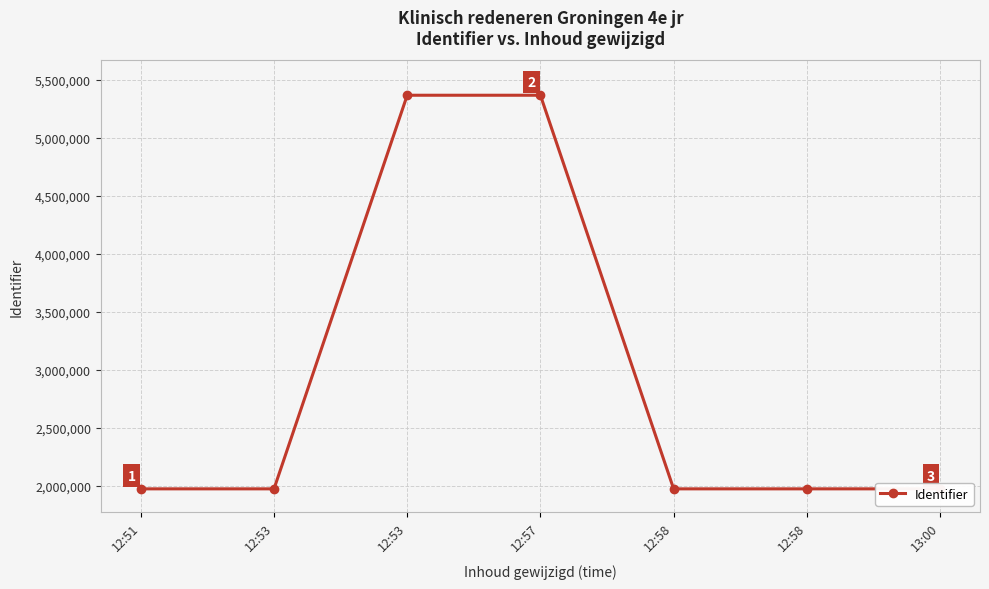

The chart shows a value of 1058625 at 12:53. True or false?

False